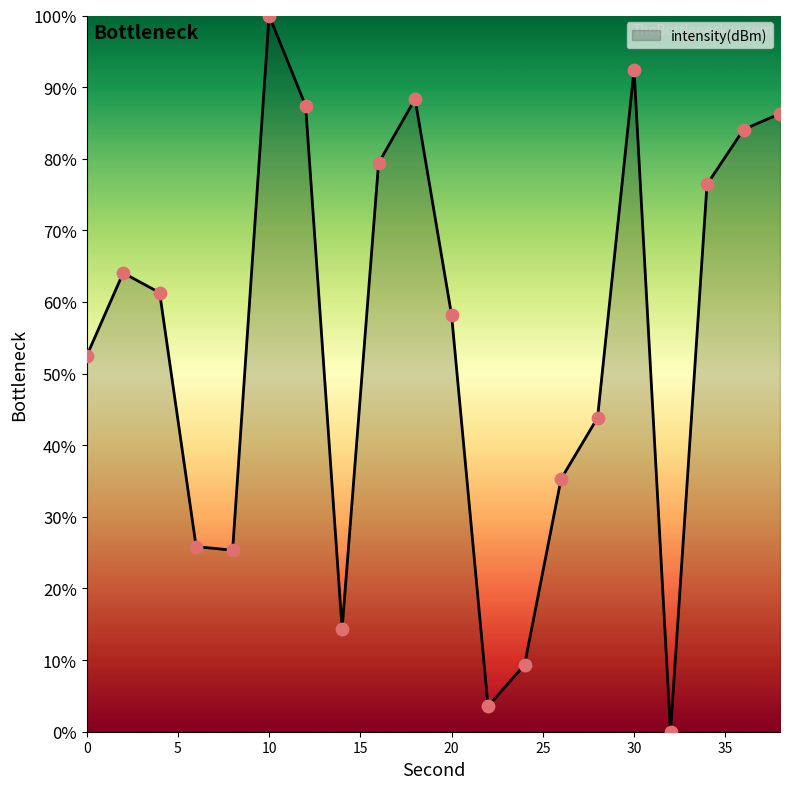

What is the difference between the maximum and minimum values?

100.0